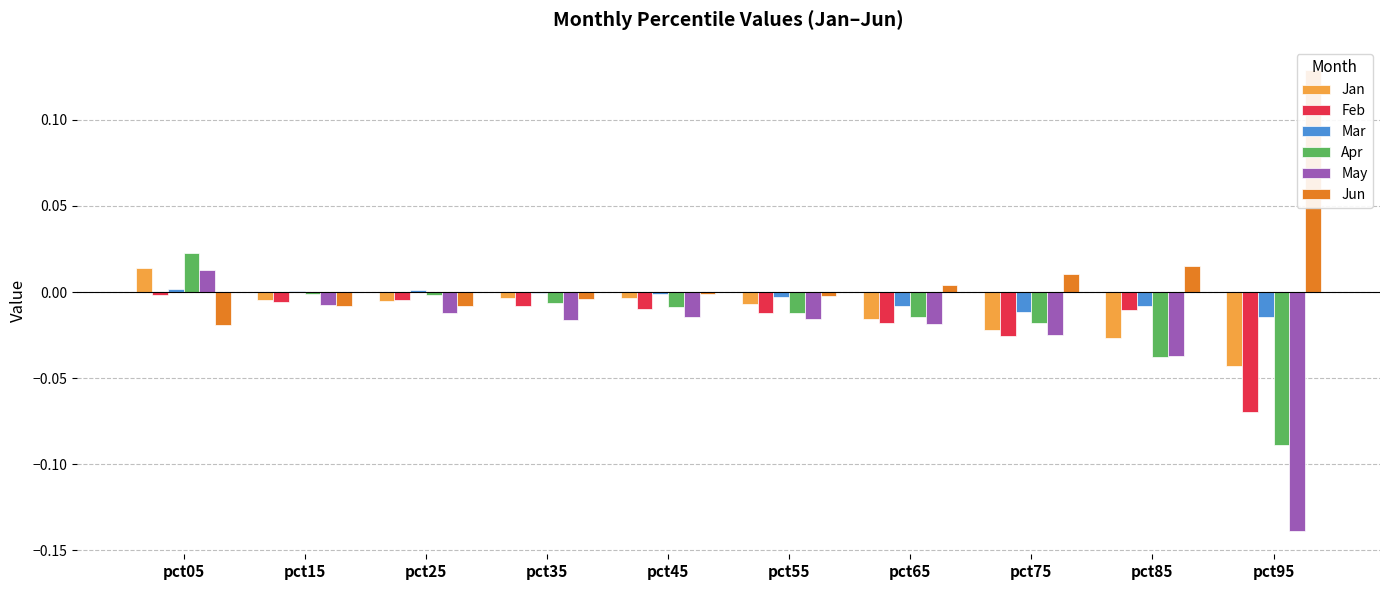

How many bars are there in total?

60